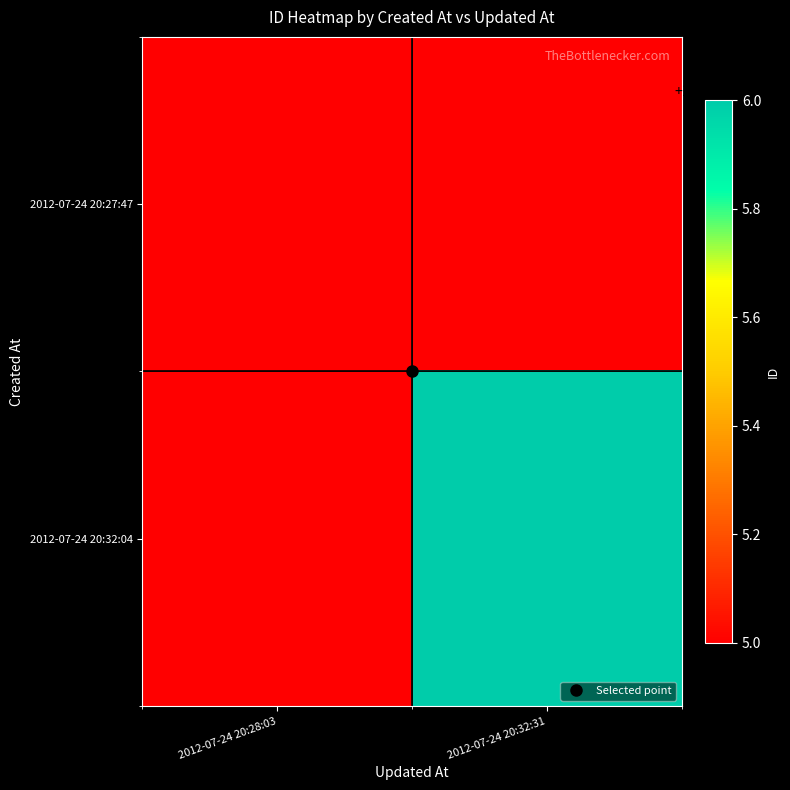

At which label does 2012-07-24 20:32:04 reach its peak?

2012-07-24 20:28:03